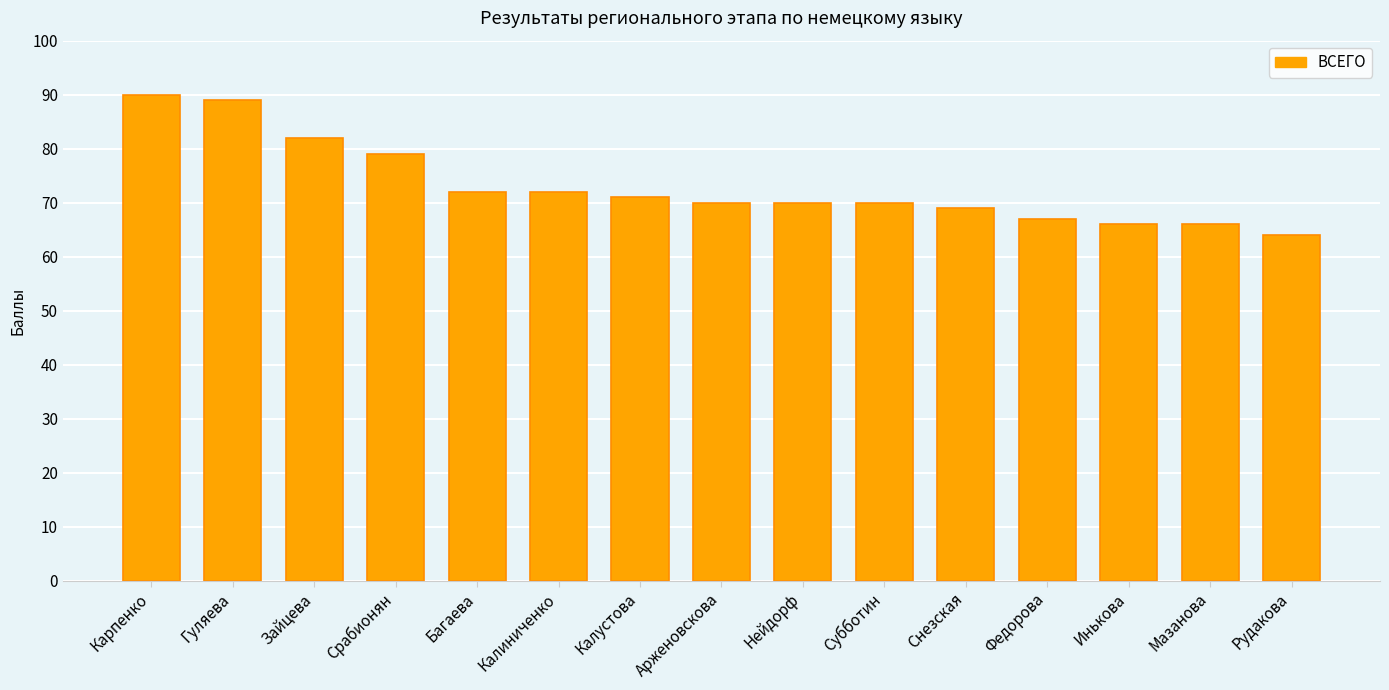

At which category does the chart reach its peak across all series?

Карпенко